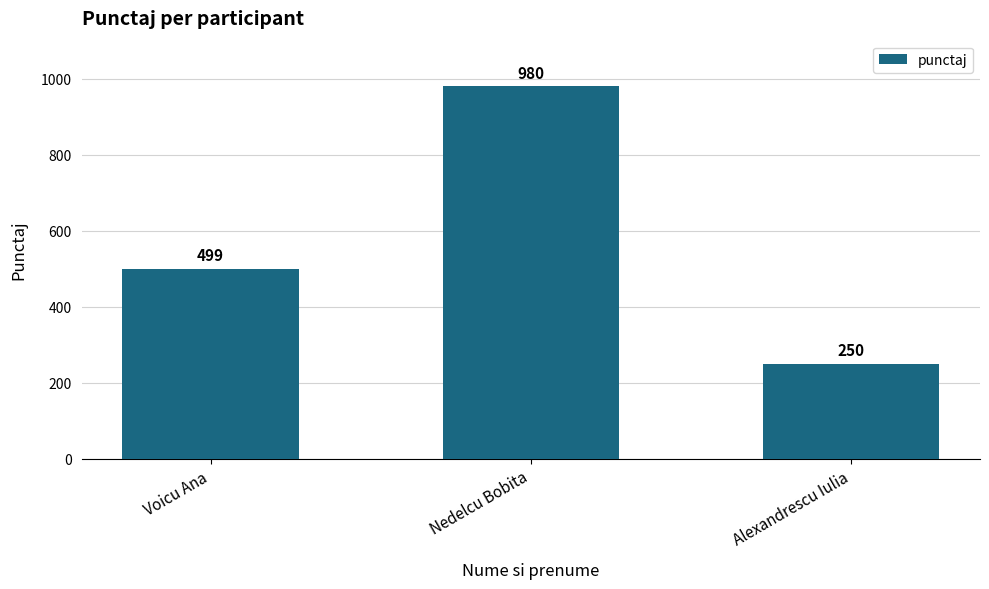

Does the chart contain any negative values?

No